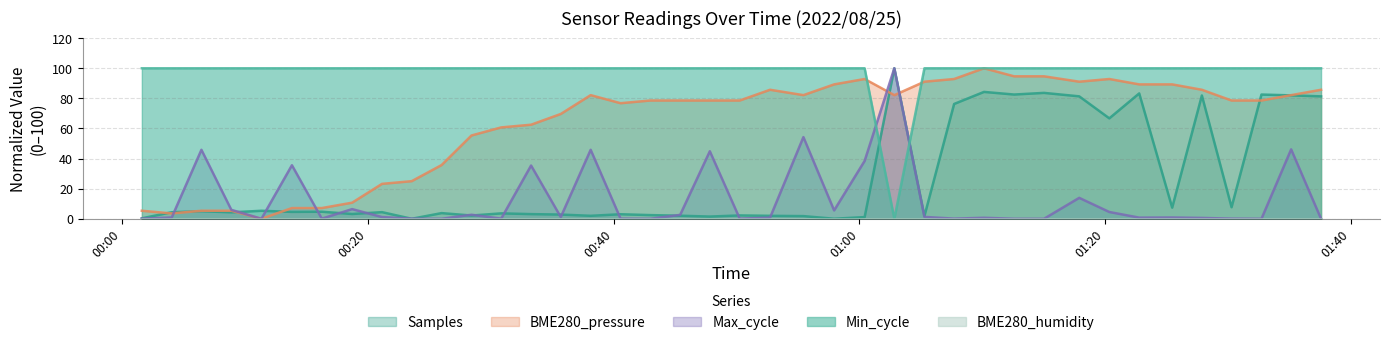

How many categories are shown in the chart?

40